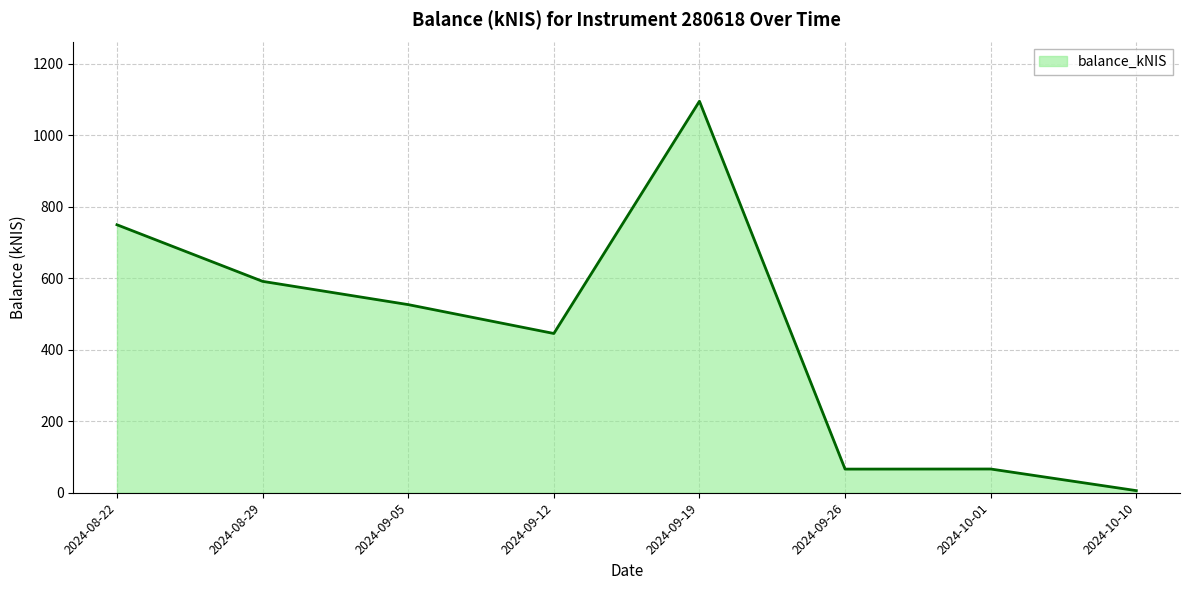

The value at 2024-09-19 is 1095.6. True or false?

True